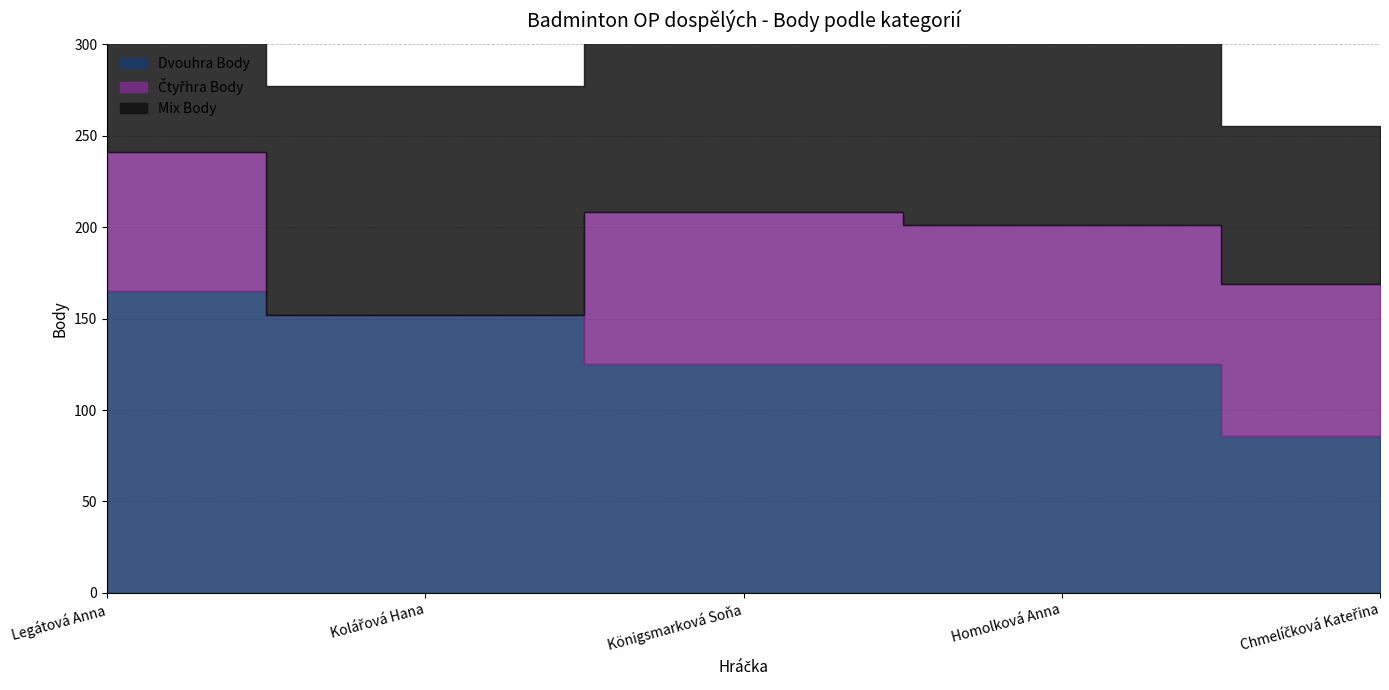

Is it true that Čtyřhra Body equals 83 at Königsmarková Soňa?

True